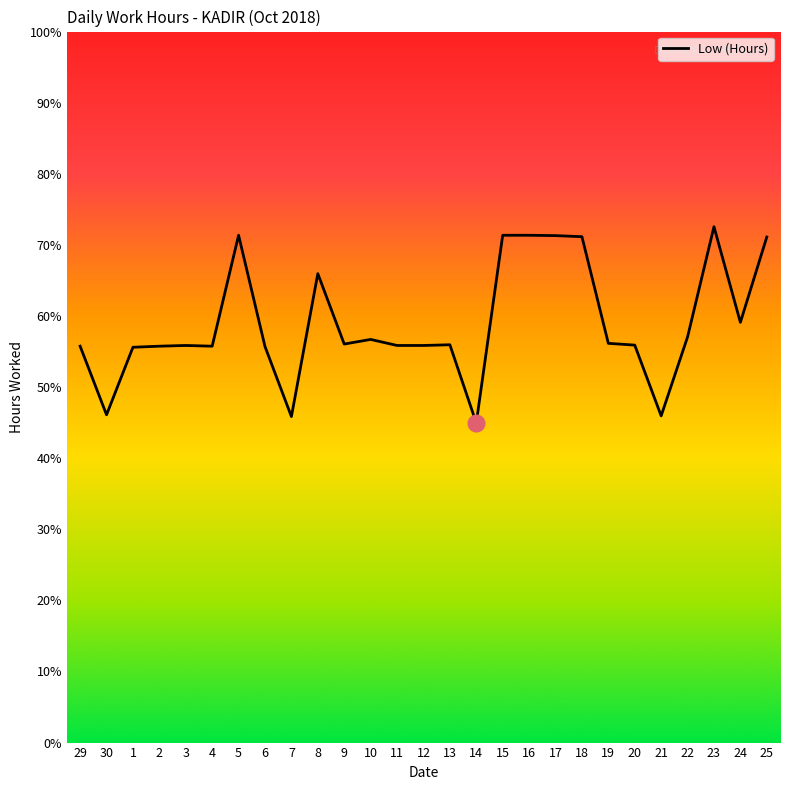

What is the change in value from 1 to 20?

+0.1